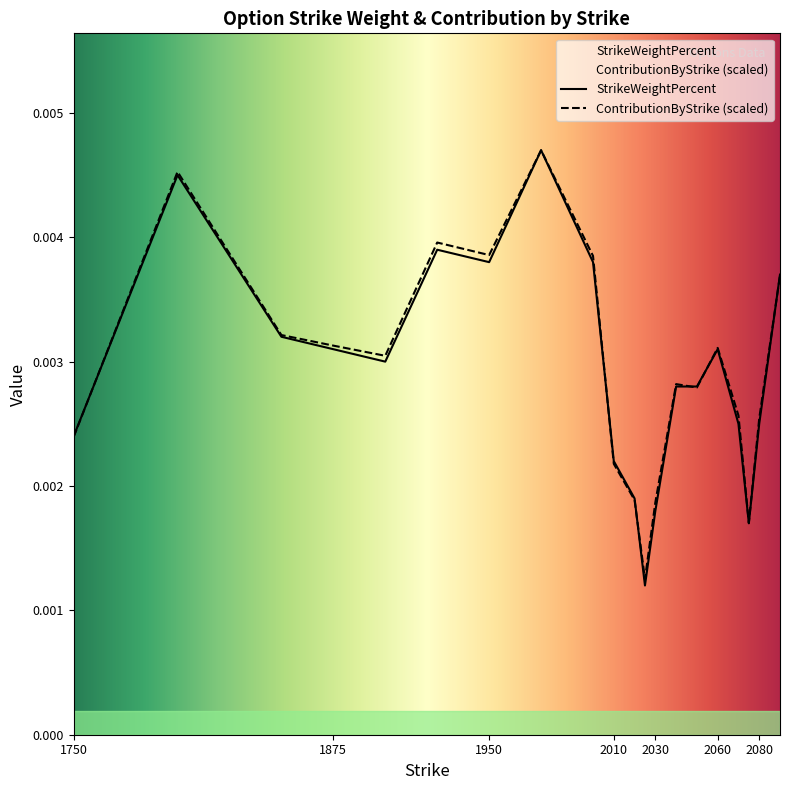

Reading right to left, list all the values displayed in this chart.

StrikeWeightPercent: 2090.0=0.0	2080.0=0.0	2075.0=0.0	2070.0=0.0	2060.0=0.0	2050.0=0.0	2040.0=0.0	2030.0=0.0	2025.0=0.0	2020.0=0.0	2010.0=0.0	2000.0=0.0	1975.0=0.0	1950.0=0.0	1925.0=0.0	1900.0=0.0	1875.0=0.0	1850.0=0.0	1800.0=0.0	1750.0=0.0
ContributionByStrike: 2090.0=0.0	2080.0=0.0	2075.0=0.0	2070.0=0.0	2060.0=0.0	2050.0=0.0	2040.0=0.0	2030.0=0.0	2025.0=0.0	2020.0=0.0	2010.0=0.0	2000.0=0.0	1975.0=0.0	1950.0=0.0	1925.0=0.0	1900.0=0.0	1875.0=0.0	1850.0=0.0	1800.0=0.0	1750.0=0.0